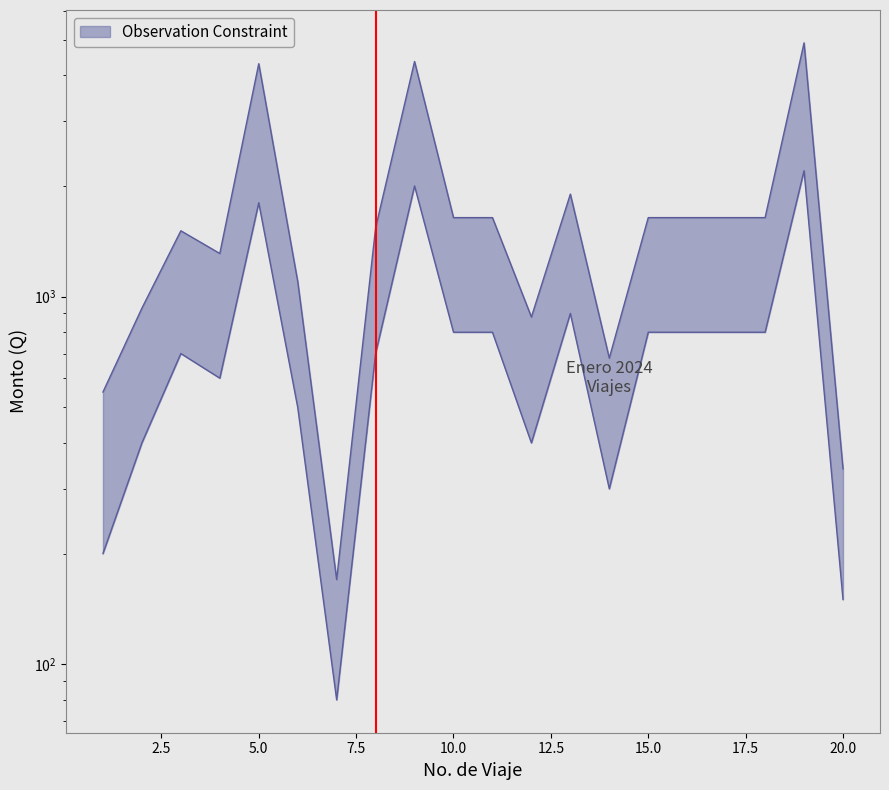

True or false: lower and upper cross at least once.

False